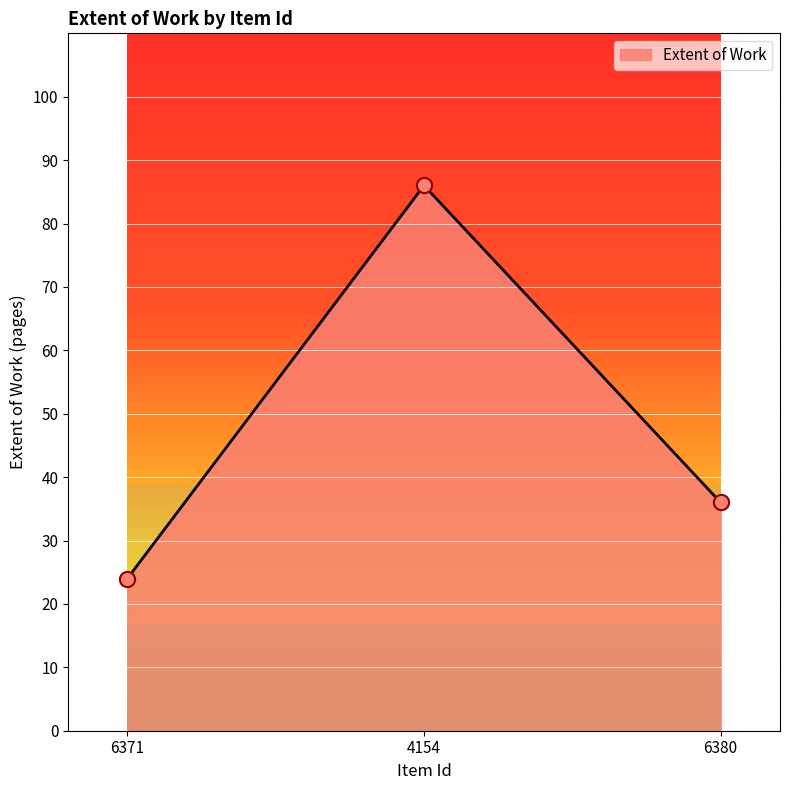

What is the change in value from 4154 to 6380?

-50